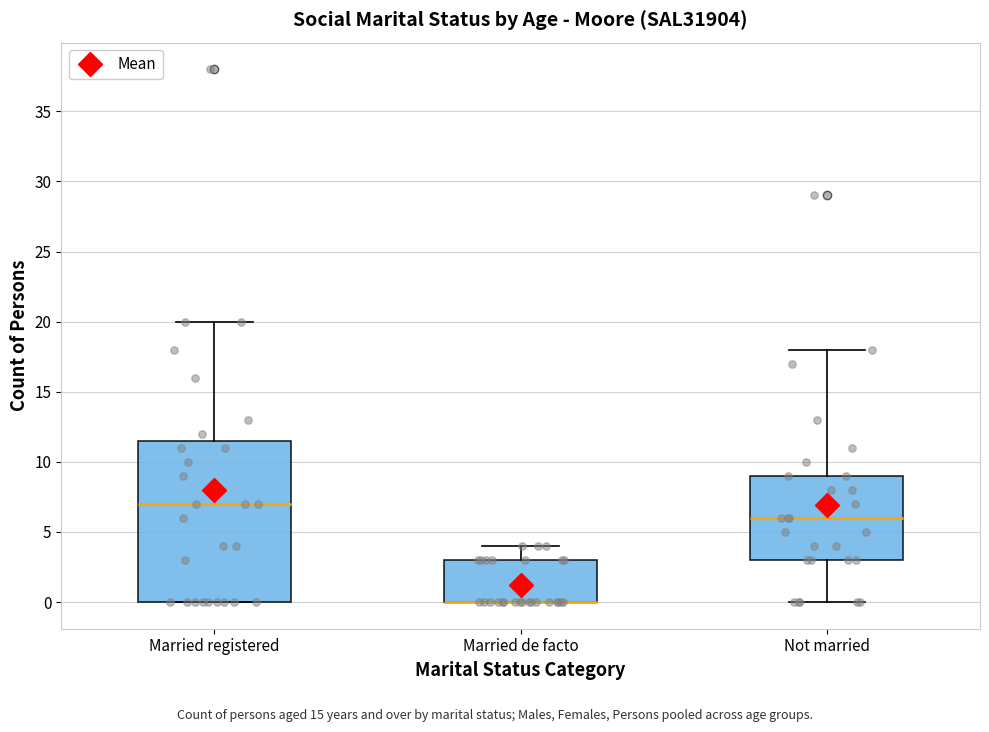

Reading left to right, transcribe this box plot: for each box, give where its median line is, the range the box spans, and where its two whiskers end, as read against the y-axis. The values are not printed on the chart, so give them approximately, as read against the axis.

Married registered: median 7.0, box 0.0 to 11.5, whiskers 0.0 to 20.0
Married de facto: median 0.0 (drawn on the box's lower edge), box 0.0 to 3.0, whiskers 0.0 to 4.0
Not married: median 6.0, box 3.0 to 9.0, whiskers 0.0 to 18.0